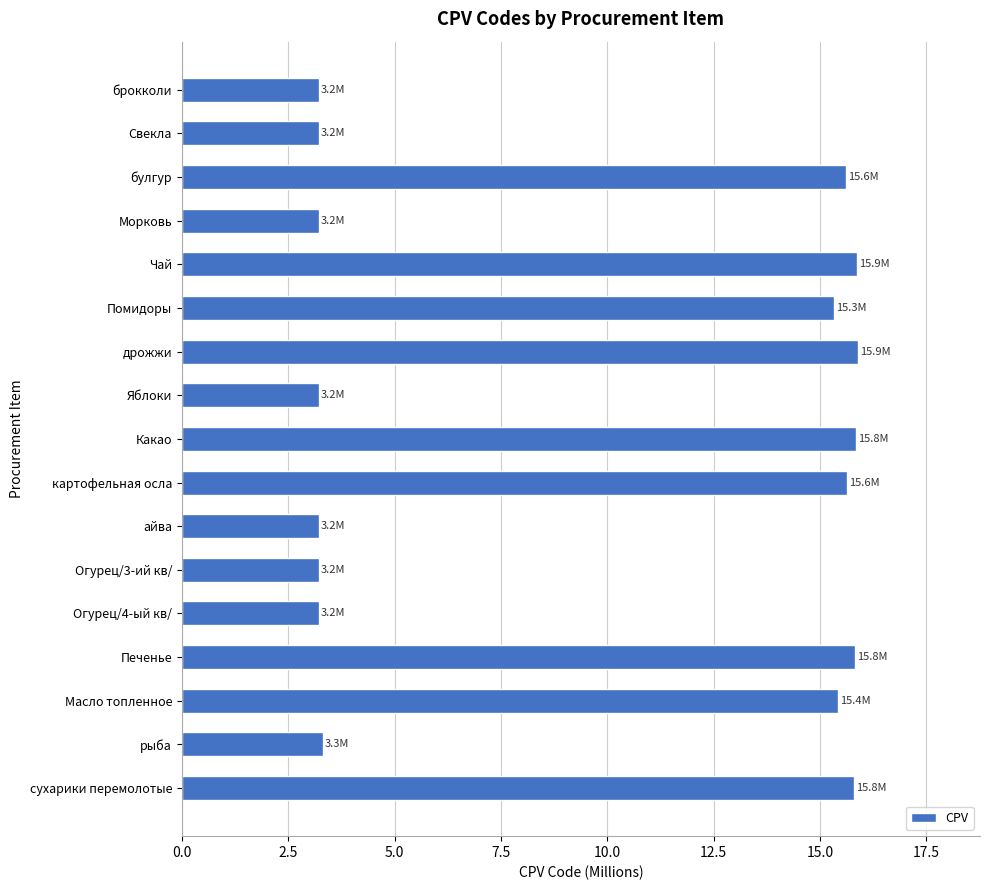

What is the smallest value displayed?

3.2